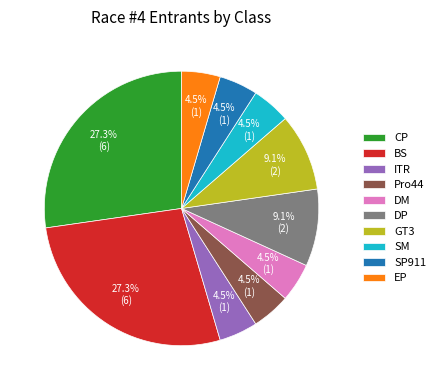

How many slices are in this pie chart?

10